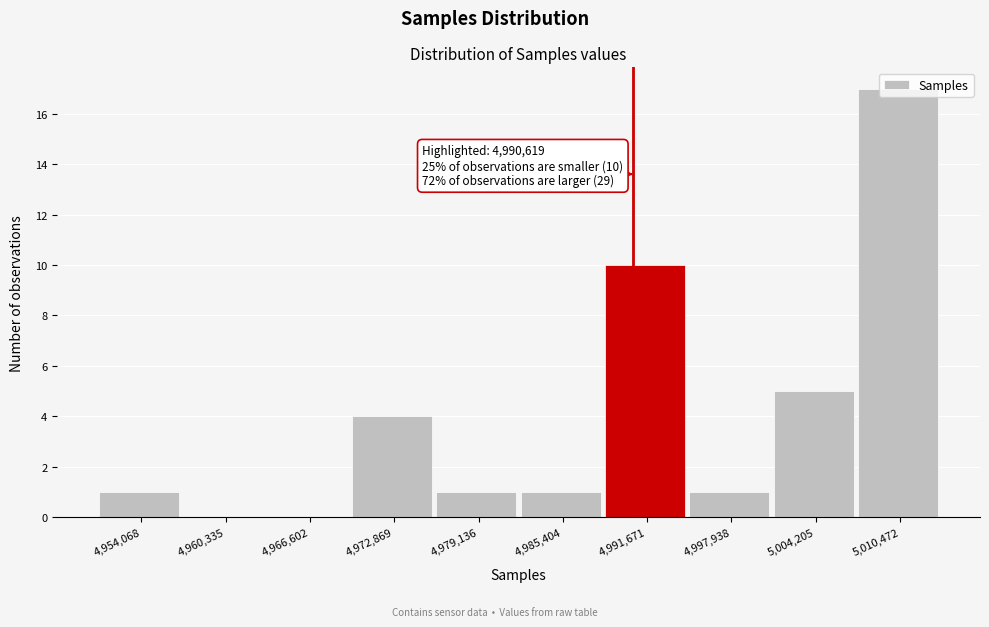

Over which range of the x-axis is the bar tallest?

5007000 to 5014000